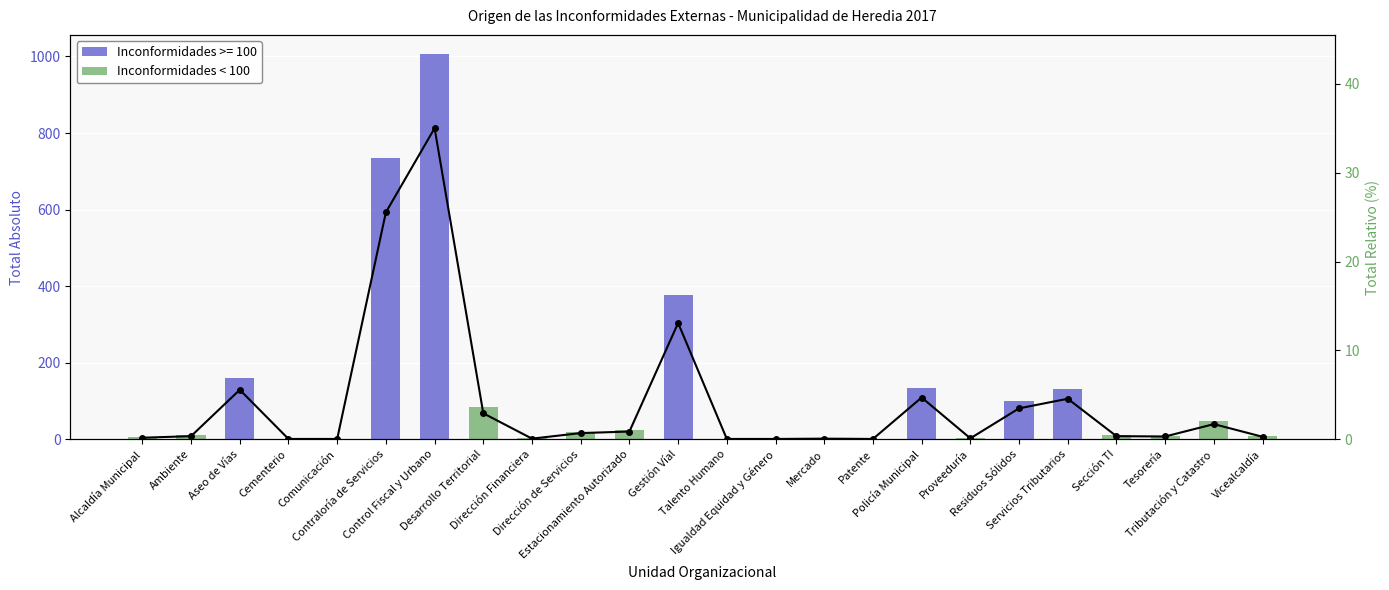

What position from the left is Contraloría de Servicios?

6